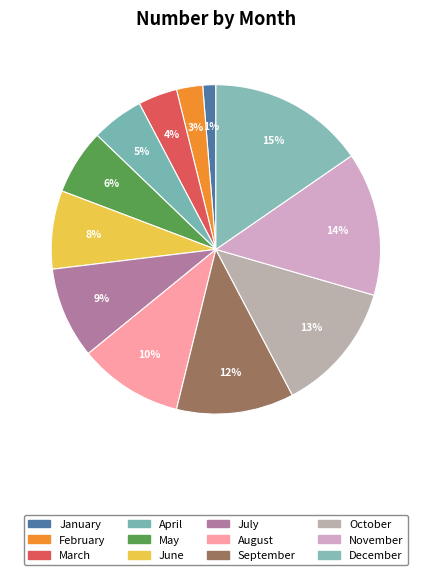

Count the number of slices in the pie.

12